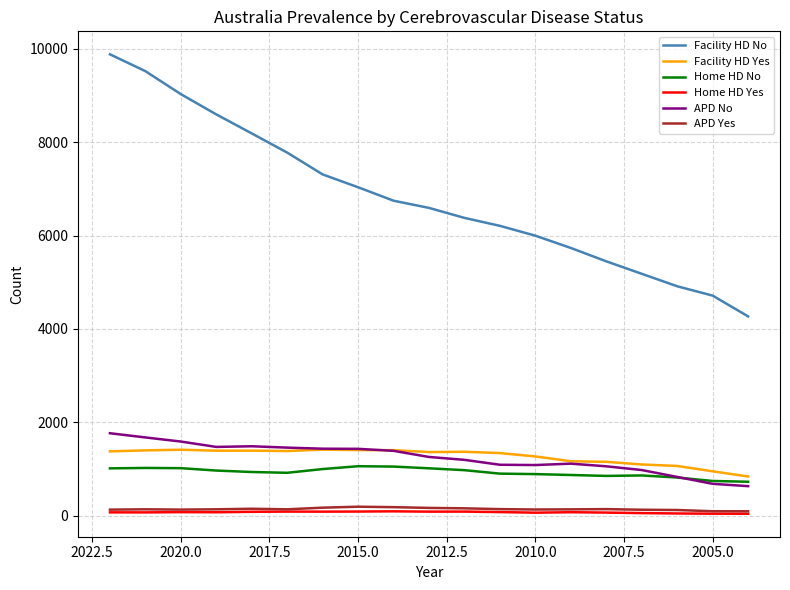

What is the sum of all APD Yes values?

2705